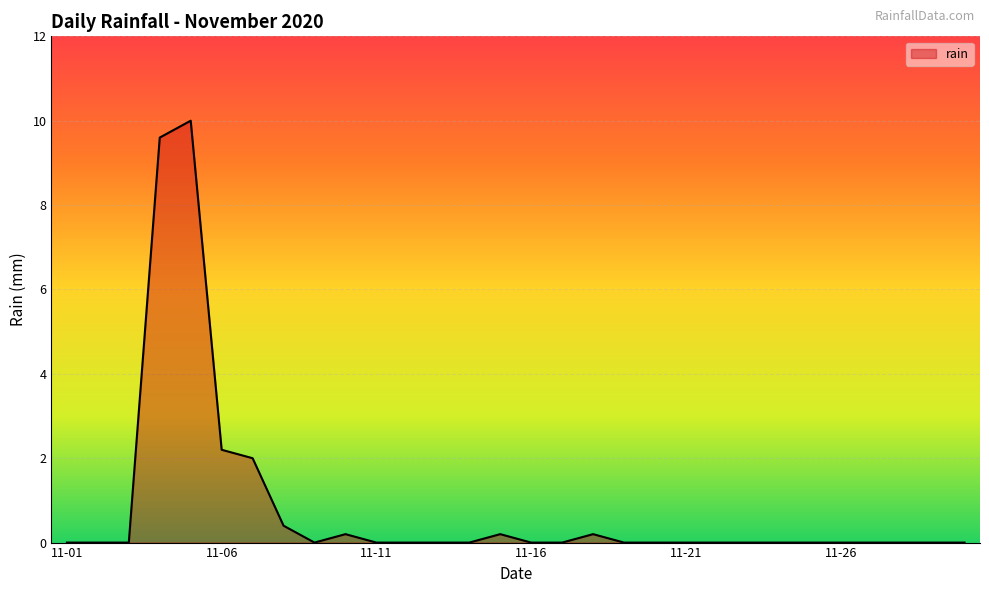

What is the greatest value displayed?

10.0